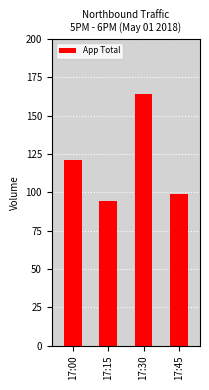

Reading left to right, list all the values displayed in this chart.

17:00=121	17:15=94	17:30=164	17:45=99